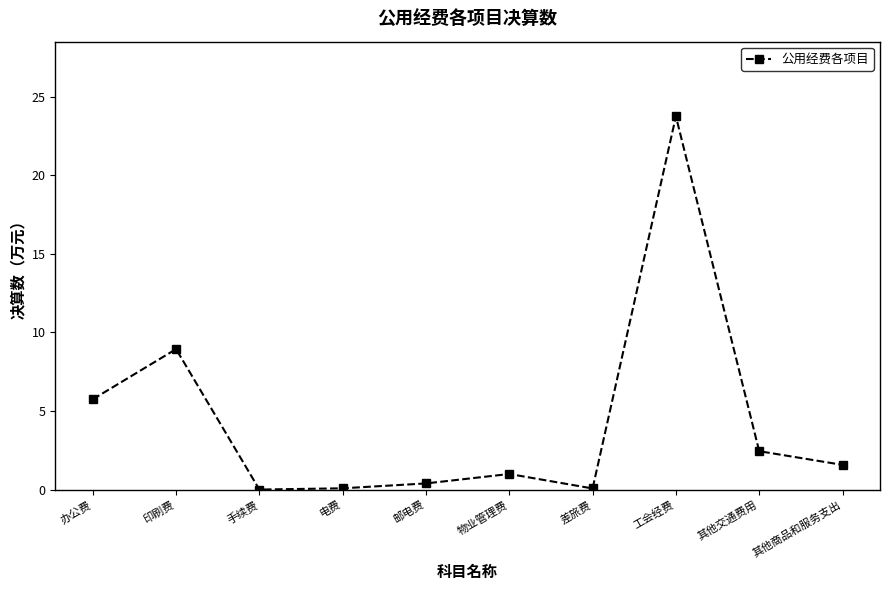

What is the label of the 1st point from the right?

其他商品和服务支出